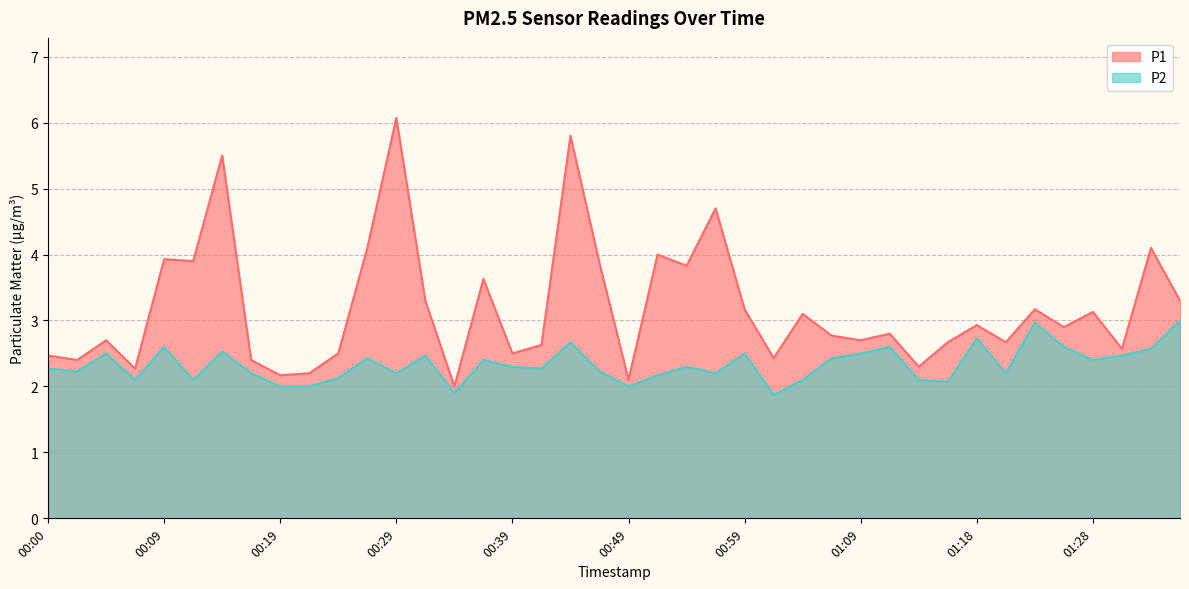

How many lines are shown in the chart?

2